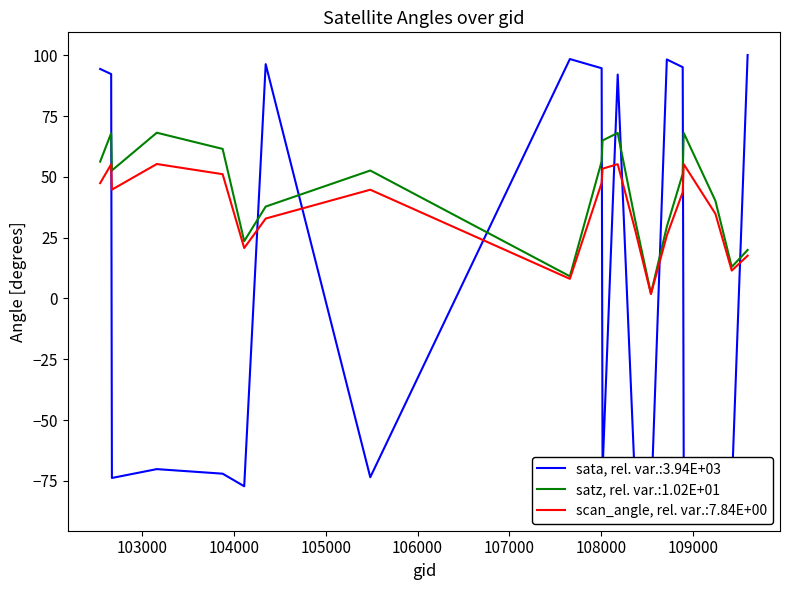

What is the value of the sata point at the 4th from the left?

-70.2